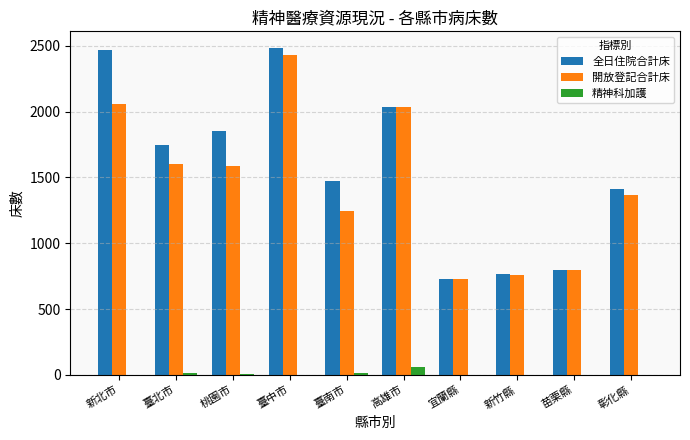

Are the bars grouped side by side (vs. stacked)?

Yes